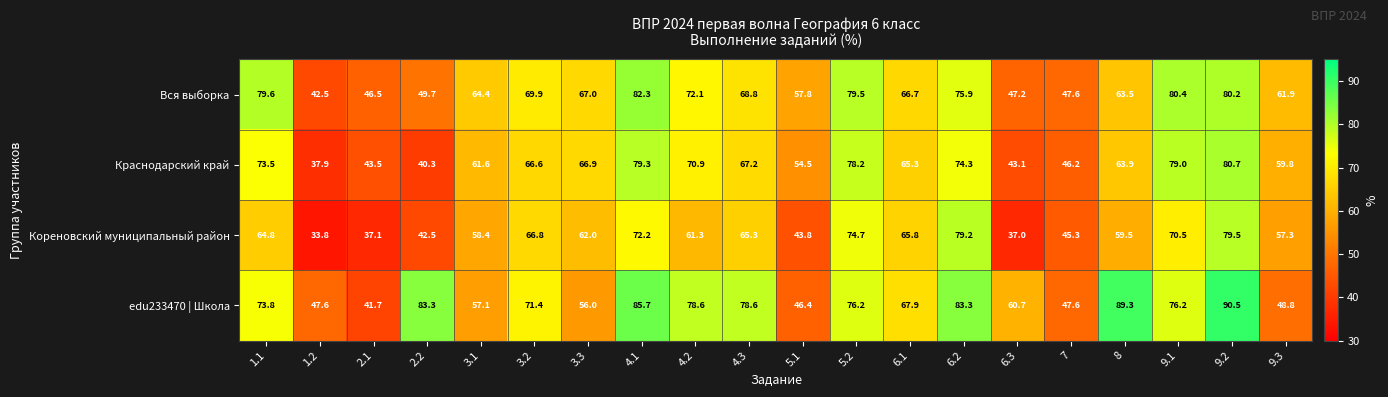

At how many categories does at least one series exceed 54?

17